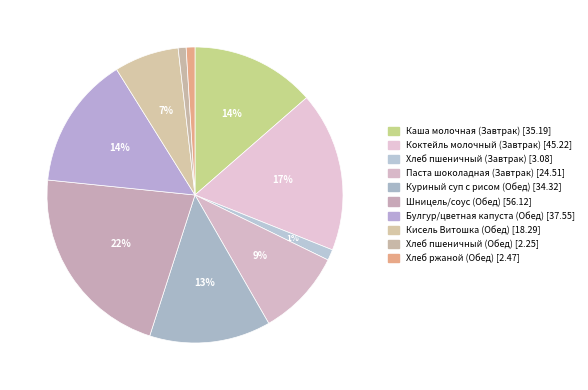

What portion of the pie excludes Хлеб пшеничный (Завтрак)?

98.8%